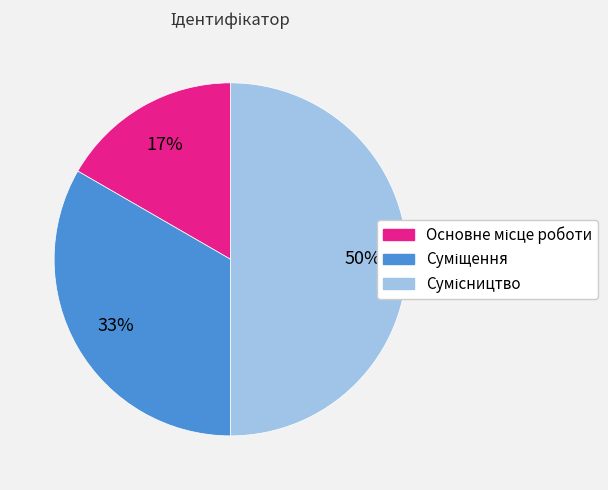

To the nearest percent, what is the average slice percentage?

33%